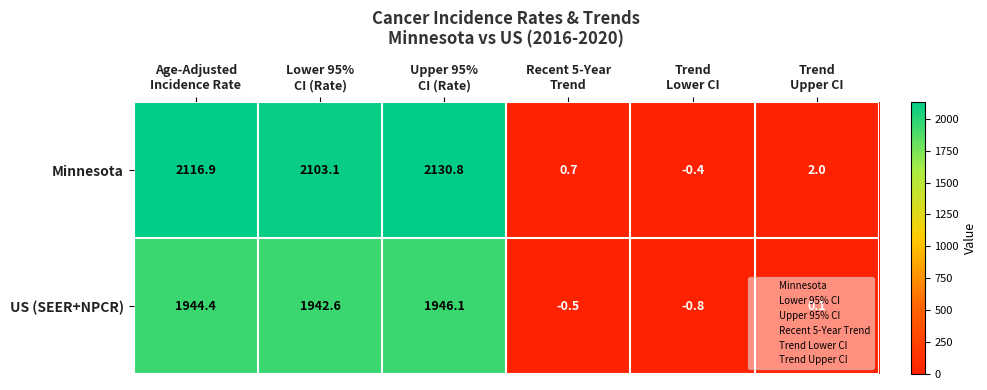

What is the lowest value of the Minnesota series?

-0.4